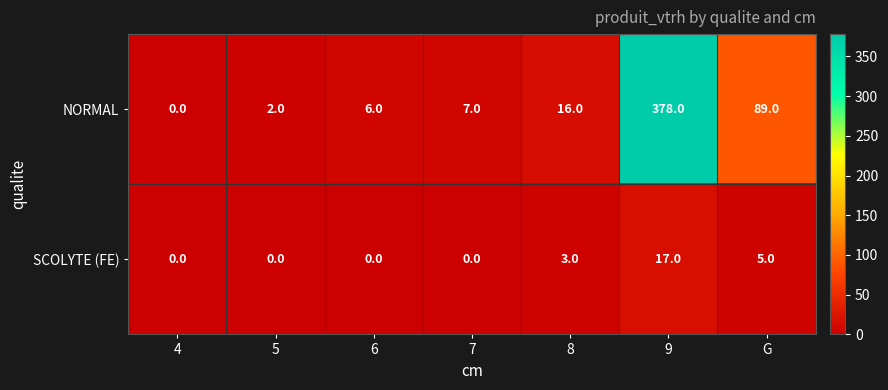

True or false: NORMAL has a value of 89 at G.

True